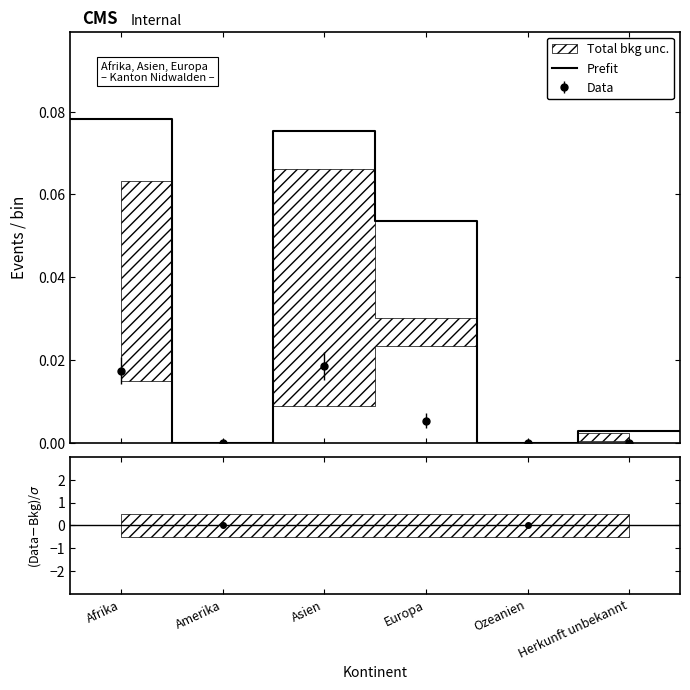

How many points are lower than both their immediate neighbors (excluding endpoints)?

2